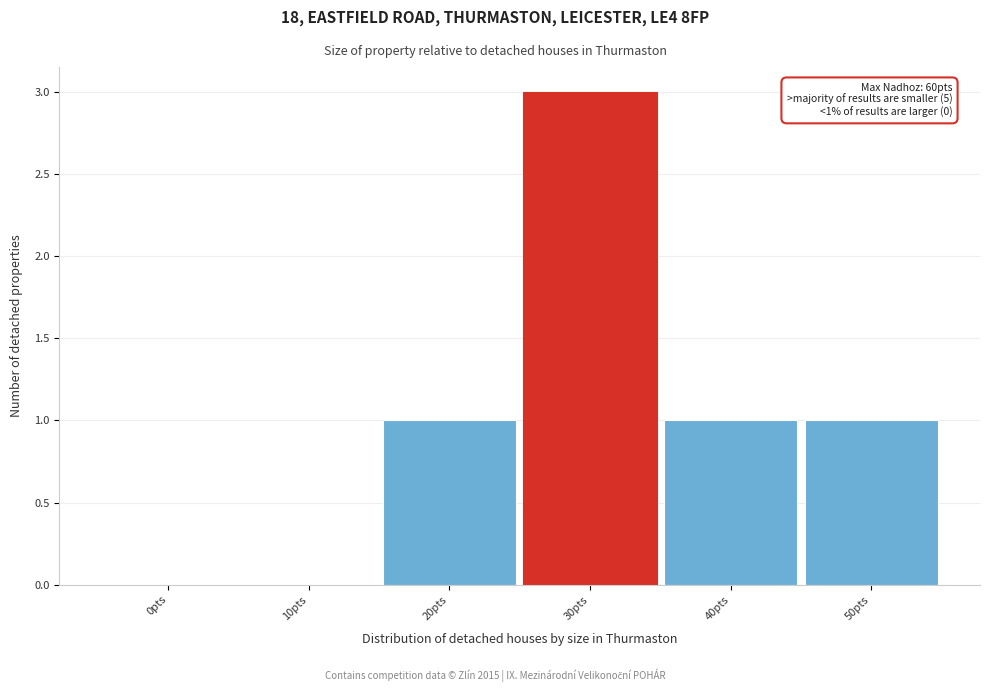

Reading left to right, what are all the values shown in this chart?

0pts=0	10pts=0	20pts=1	30pts=3	40pts=1	50pts=1